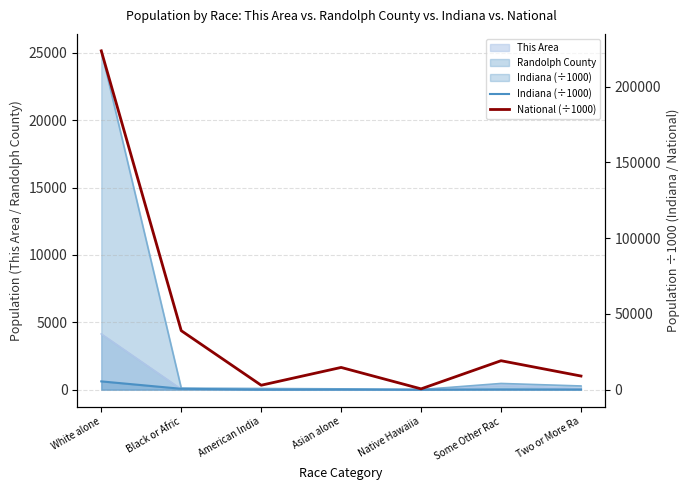

In Indiana (÷1000), how many points are lower than both neighbors (excluding endpoints)?

2